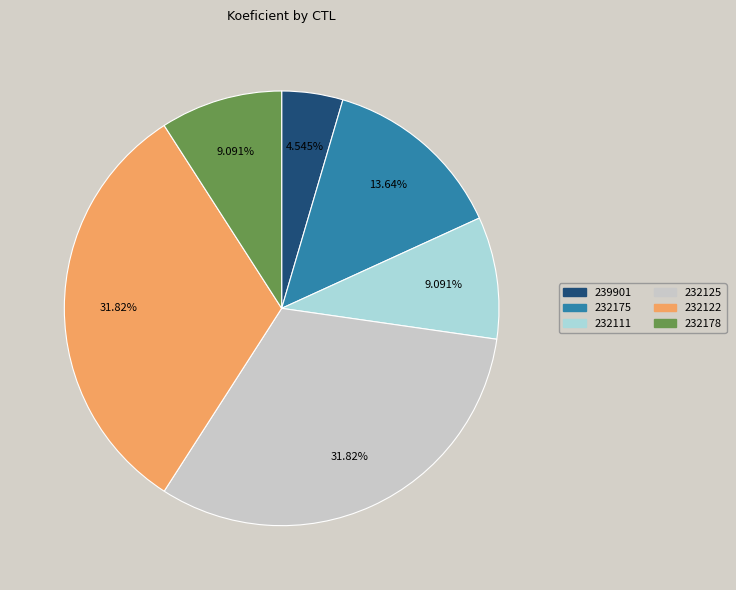

Is the sum of 232178 and 232175 greater than half?

No